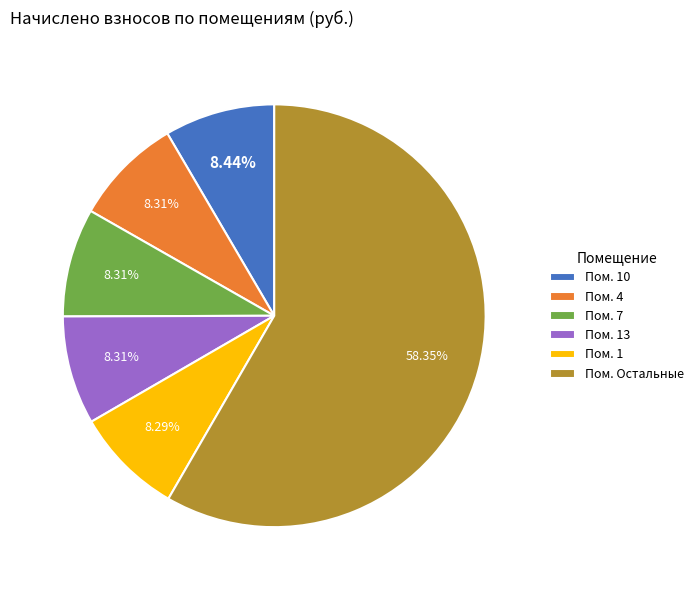

How many segments does this pie chart have?

6